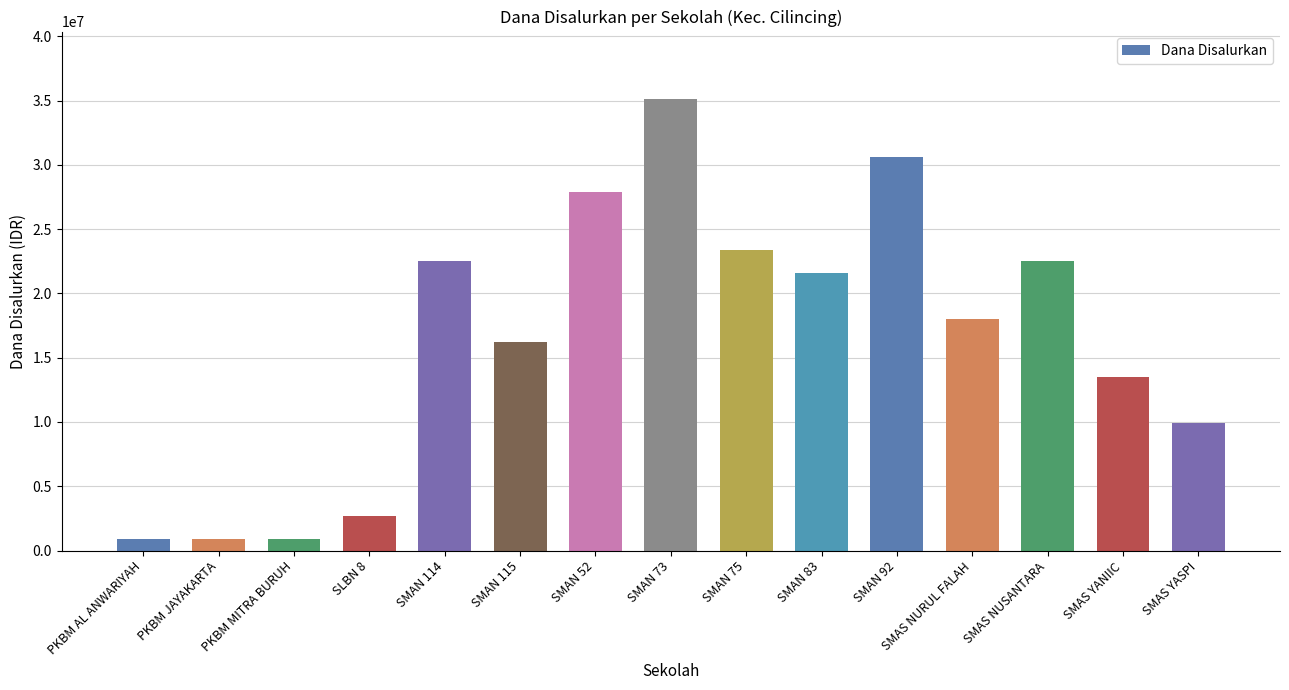

Reading left to right, extract all data points from this chart.

PKBM AL ANWARIYAH=900000	PKBM JAYAKARTA=900000	PKBM MITRA BURUH=900000	SLBN 8=2700000	SMAN 114=22500000	SMAN 115=16200000	SMAN 52=27900000	SMAN 73=35100000	SMAN 75=23400000	SMAN 83=21600000	SMAN 92=30600000	SMAS NURUL FALAH=18000000	SMAS NUSANTARA=22500000	SMAS YANIIC=13500000	SMAS YASPI=9900000